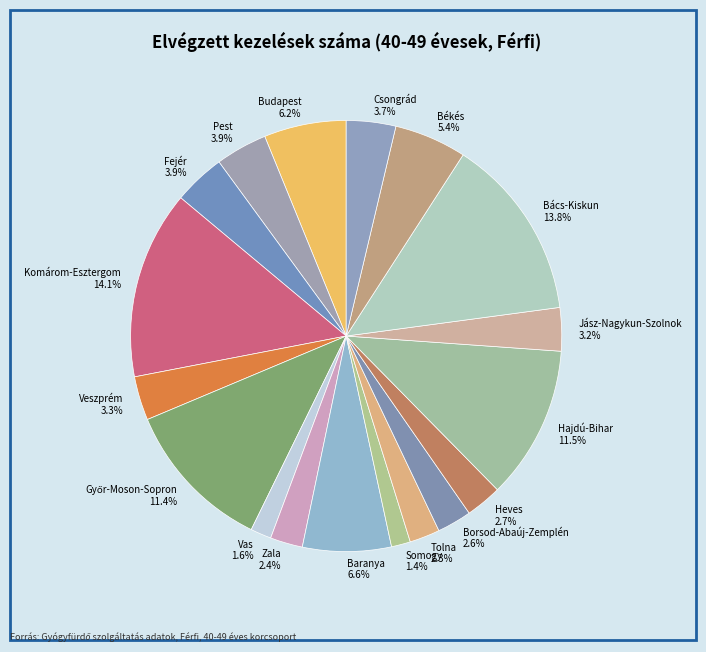

Approximately how many times larger is the value at Veszprém compared to Fejér?

0.8